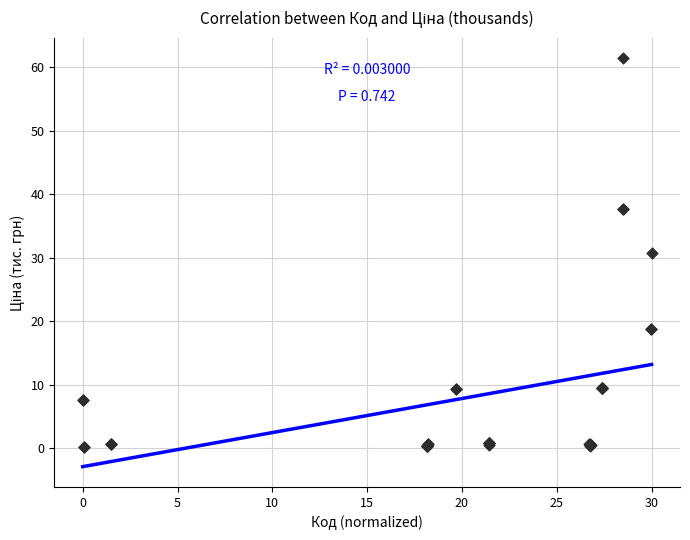

What Y value in the scatter plot is closest to 30?

30.7